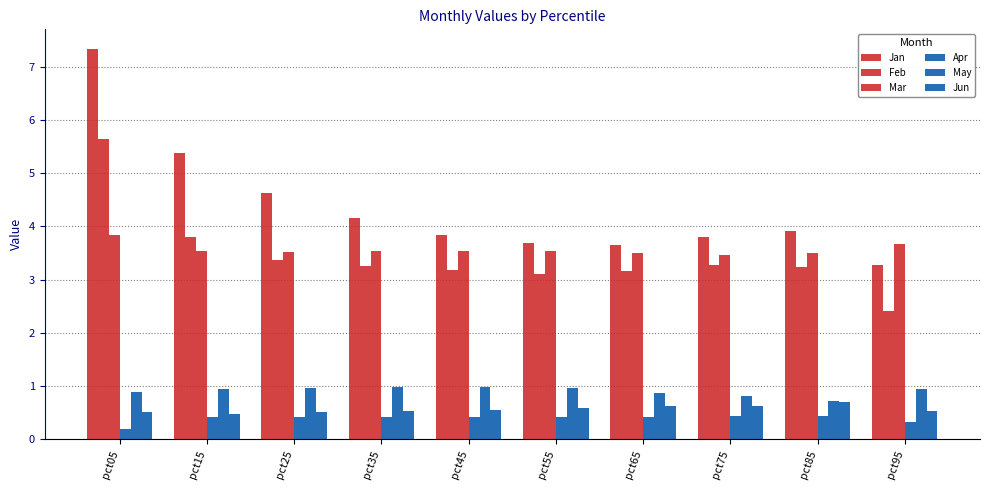

Between pct65 and pct35, which is larger?

pct35